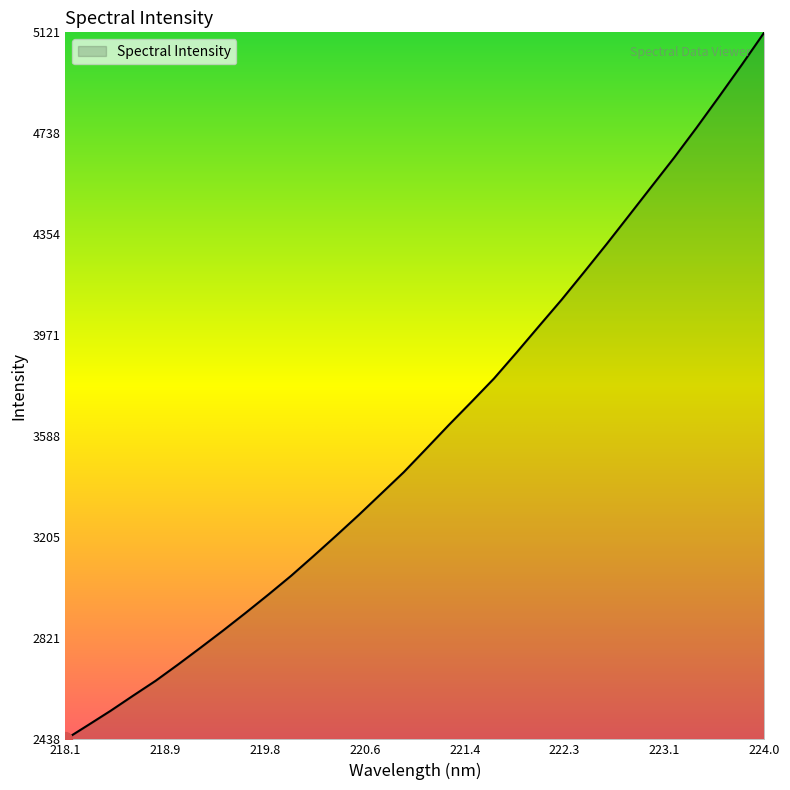

What is the difference between the maximum and minimum values?

2682.7